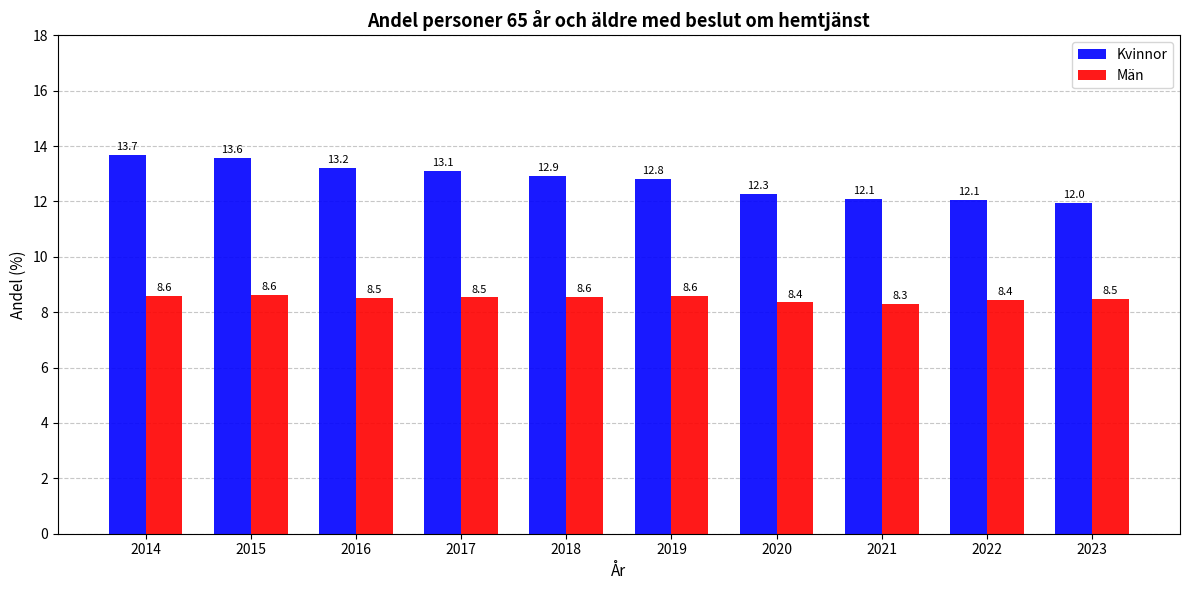

Is the value of Kvinnor at 2014 greater than the value of Män at 2021?

Yes